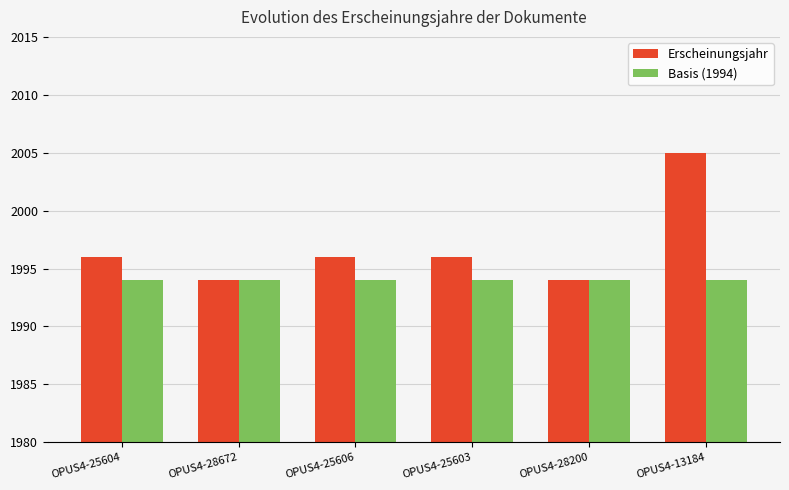

Reading left to right, extract all data points from this chart.

Erscheinungsjahr: OPUS4-25604=1996	OPUS4-28672=1994	OPUS4-25606=1996	OPUS4-25603=1996	OPUS4-28200=1994	OPUS4-13184=2005
Basis (1994): OPUS4-25604=1994	OPUS4-28672=1994	OPUS4-25606=1994	OPUS4-25603=1994	OPUS4-28200=1994	OPUS4-13184=1994